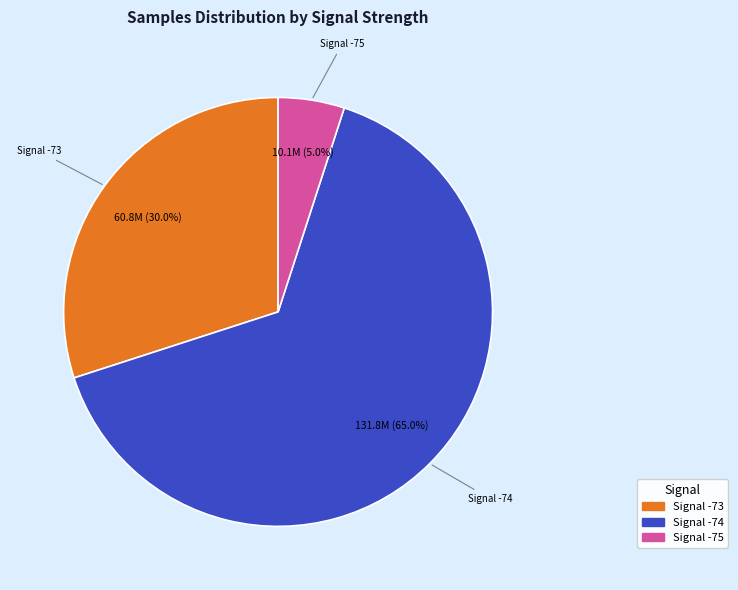

Count the number of slices in the pie.

3